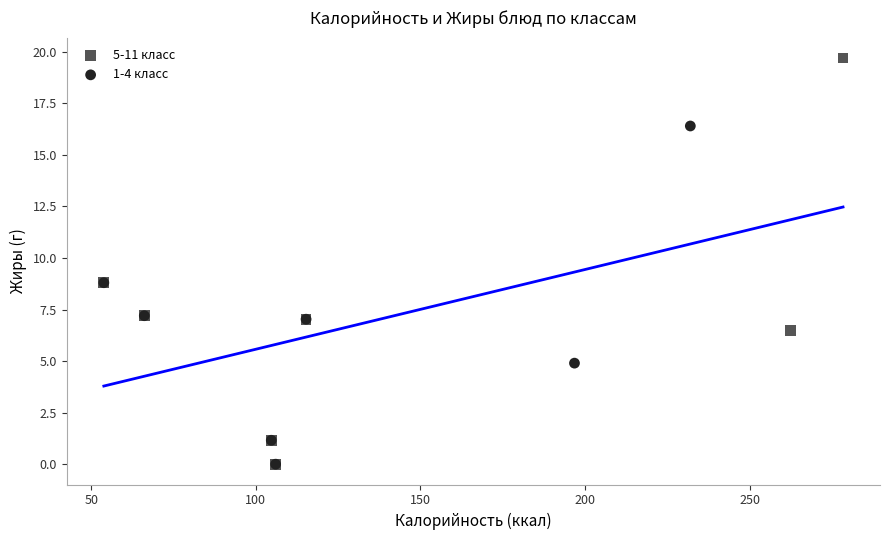

Which series has the widest spread of Y values?

5-11 класс